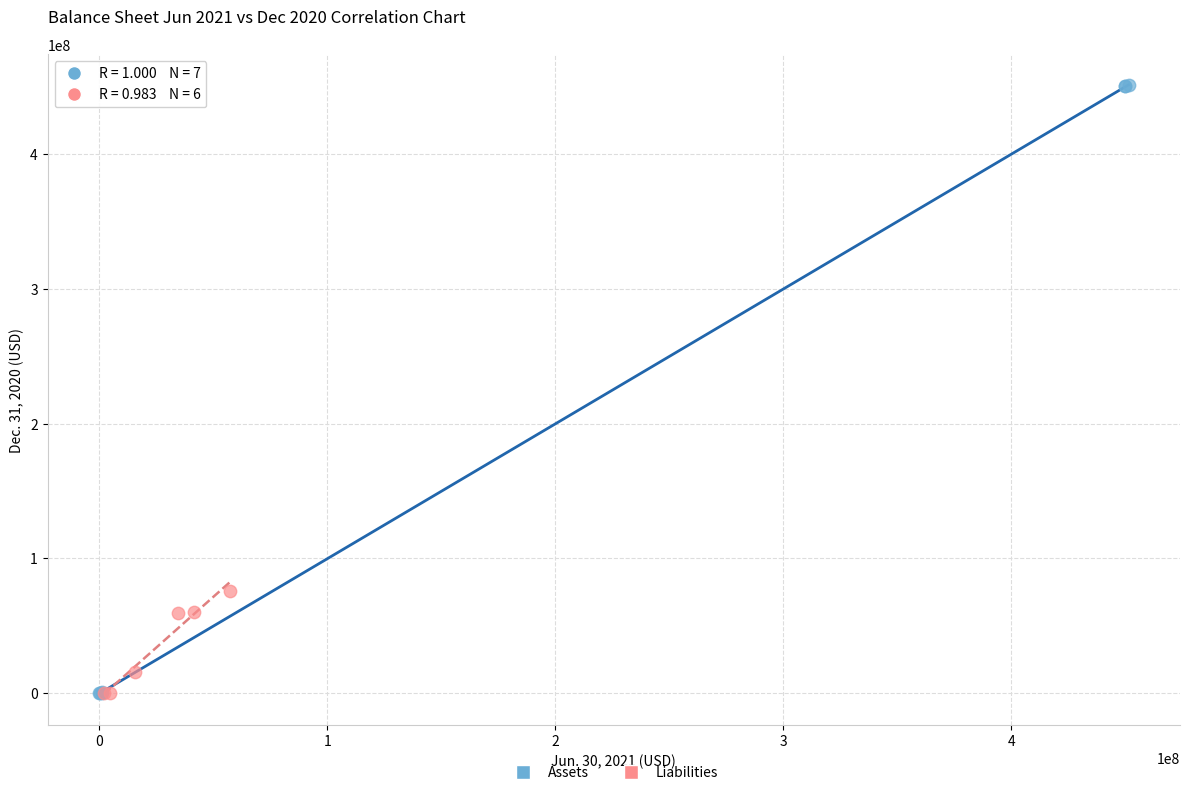

What are all the series names shown in the legend?

Assets, Liabilities